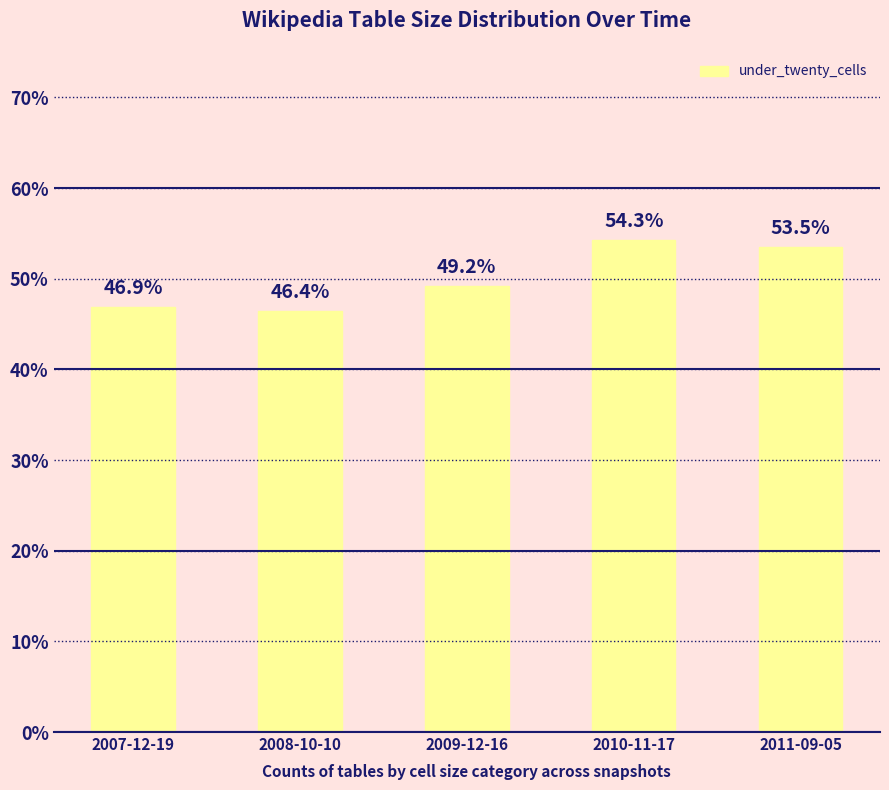

At which label is the value closest to 50?

2009-12-16